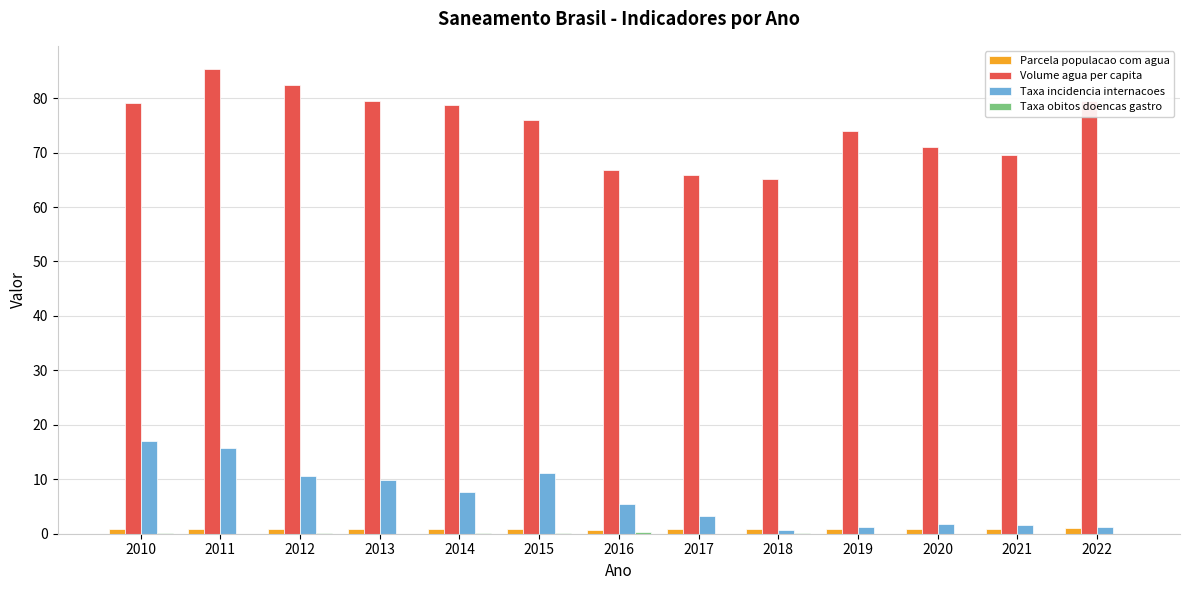

Is it true that Taxa incidencia internacoes equals 15.7 at 2011?

True